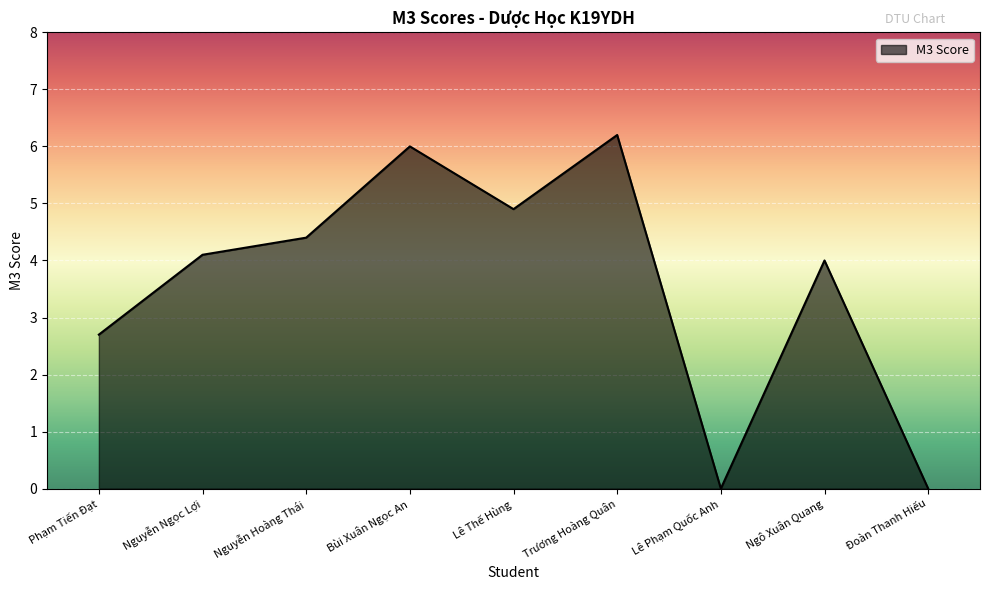

What position from the left is Nguyễn Hoàng Thái?

3